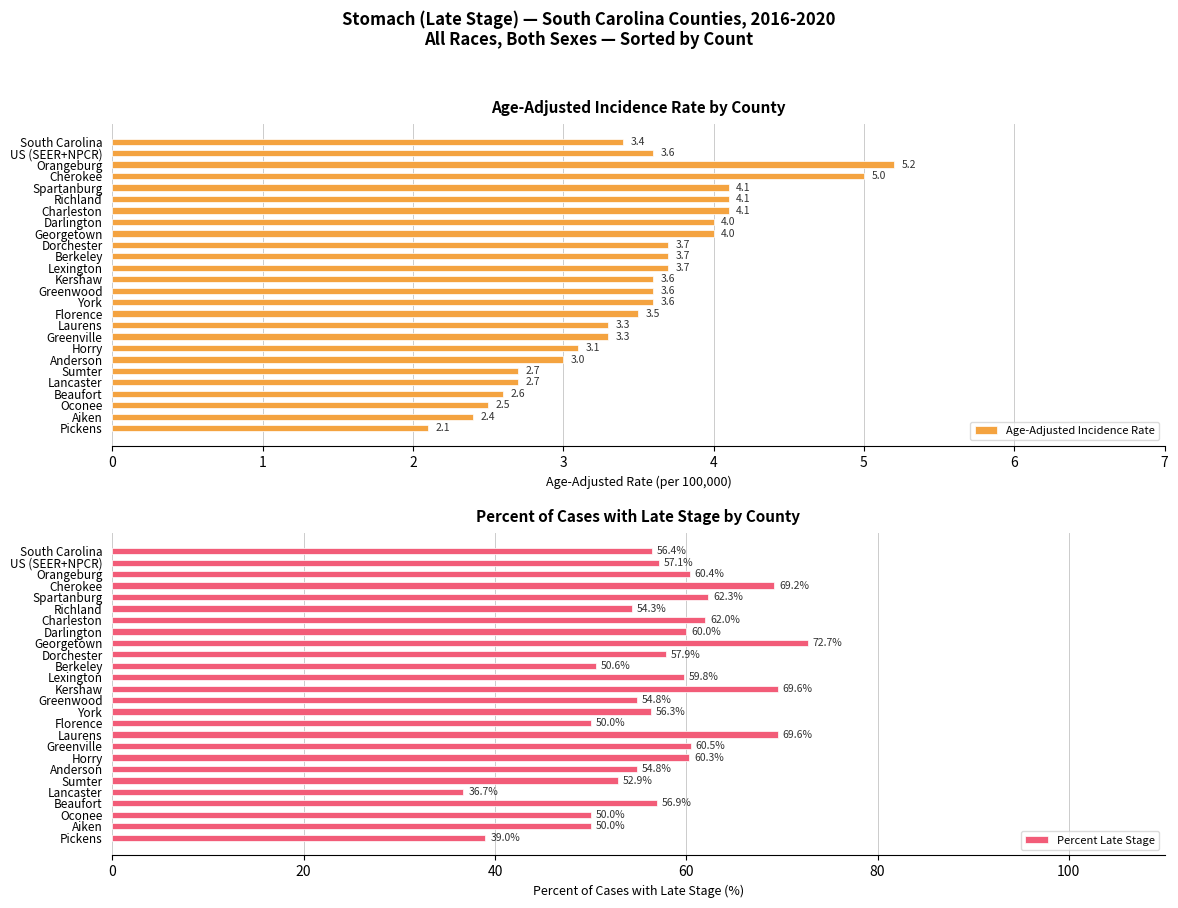

What is the value of the Percent Late Stage bar at the 7th from the left?

62.0